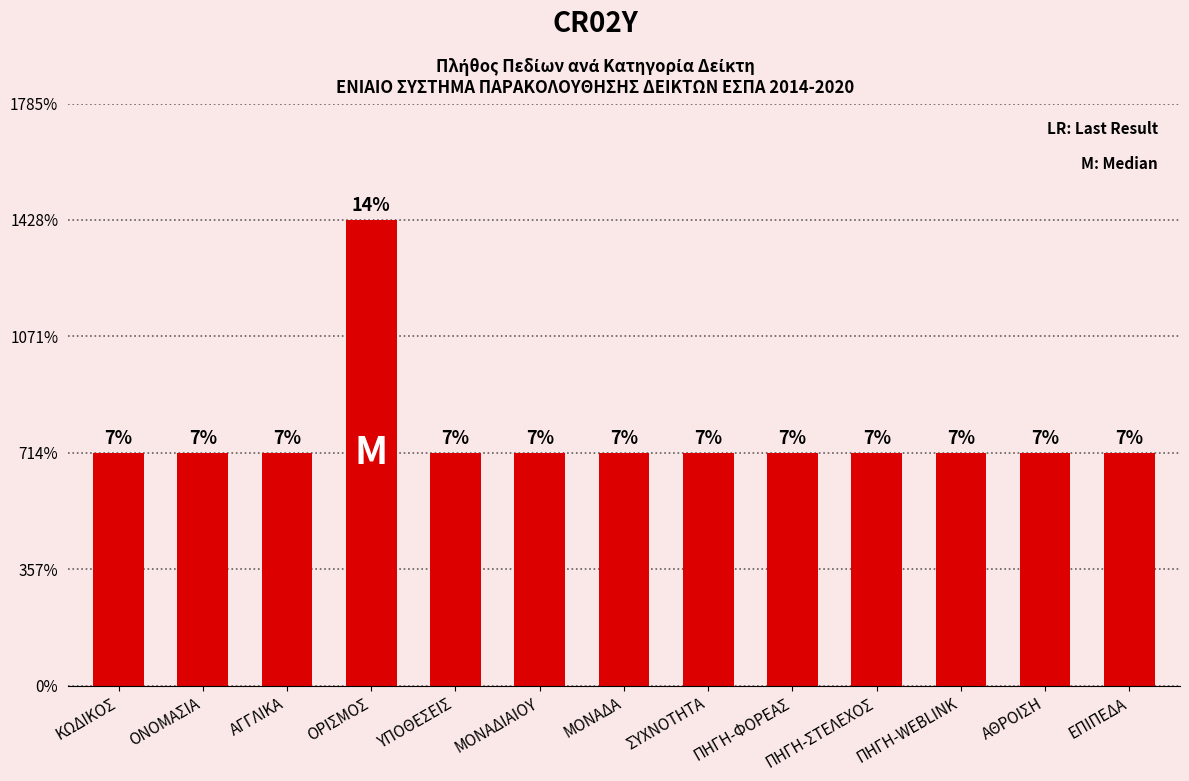

Rank the categories by value from highest to lowest.

ΟΡΙΣΜΟΣ, ΚΩΔΙΚΟΣ, ΟΝΟΜΑΣΙΑ, ΑΓΓΛΙΚΑ, ΥΠΟΘΕΣΕΙΣ, ΜΟΝΑΔΙΑΙΟΥ, ΜΟΝΑΔΑ, ΣΥΧΝΟΤΗΤΑ, ΠΗΓΗ-ΦΟΡΕΑΣ, ΠΗΓΗ-ΣΤΕΛΕΧΟΣ, ΠΗΓΗ-WEBLINK, ΑΘΡΟΙΣΗ, ΕΠΙΠΕΔΑ